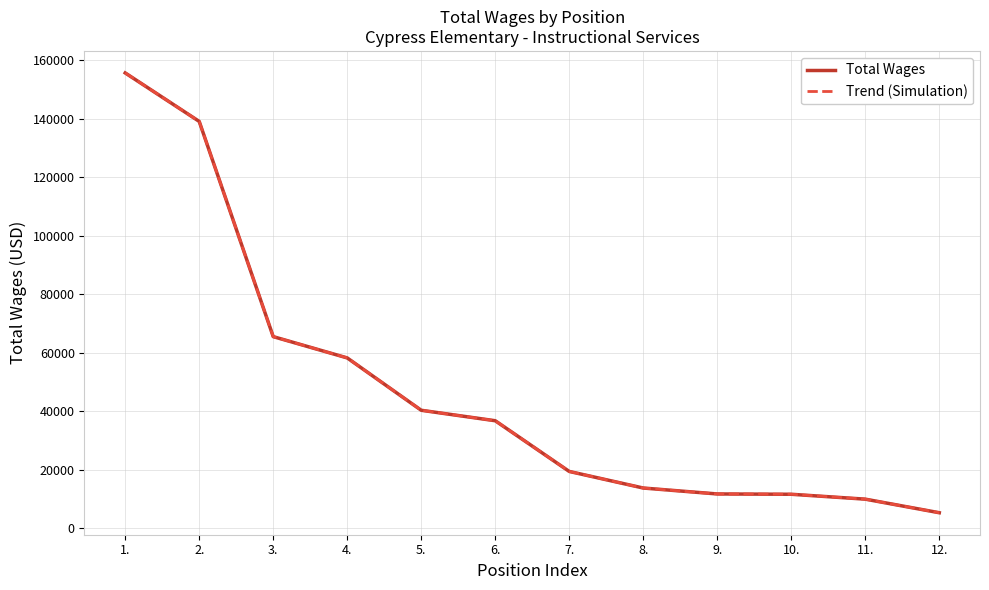

Does the chart display data point markers on the line(s)?

No